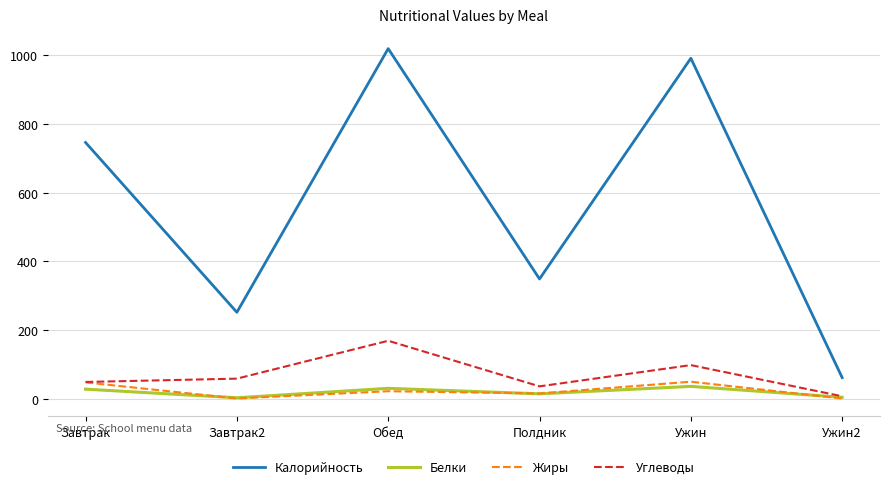

What is the maximum value shown in the chart?

1019.0